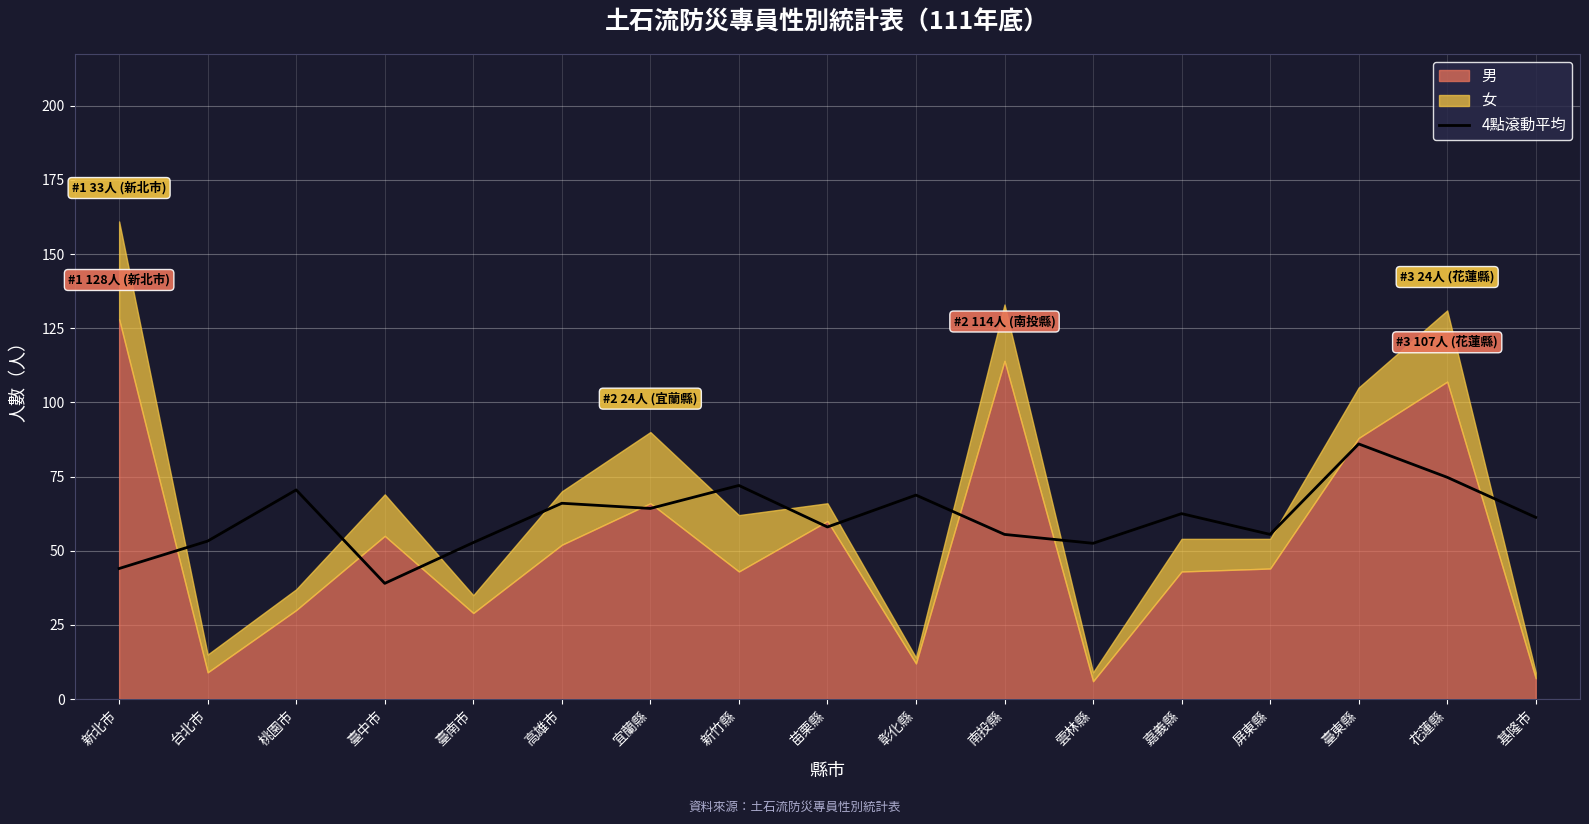

Which category has the highest value in the 4點滾動平均 series?

臺東縣